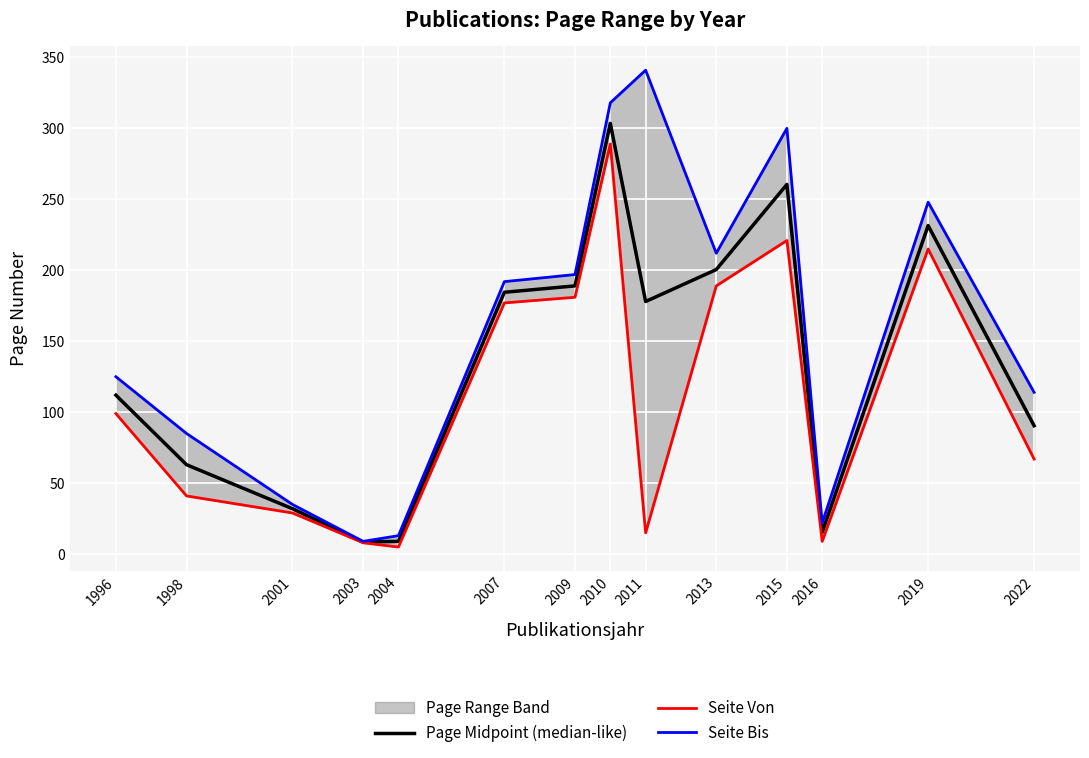

Is the value of Seite Bis at 2013 greater than the value of Page Midpoint (median-like) at 1996?

Yes